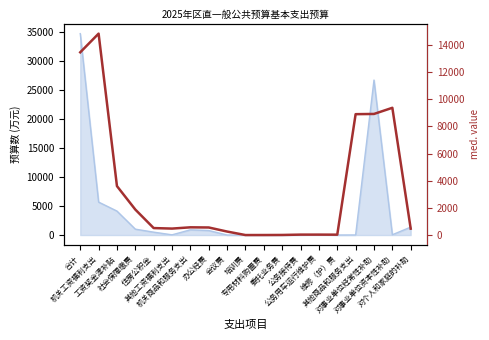

Reading right to left, list all the values displayed in this chart.

472.7	9366.7	8914.3	8898.2	31.0	34.0	34.6	9.2	4.3	3.1	260.4	559.4	571.5	478.7	516.3	1879.1	3604.7	14825.3	13450.1